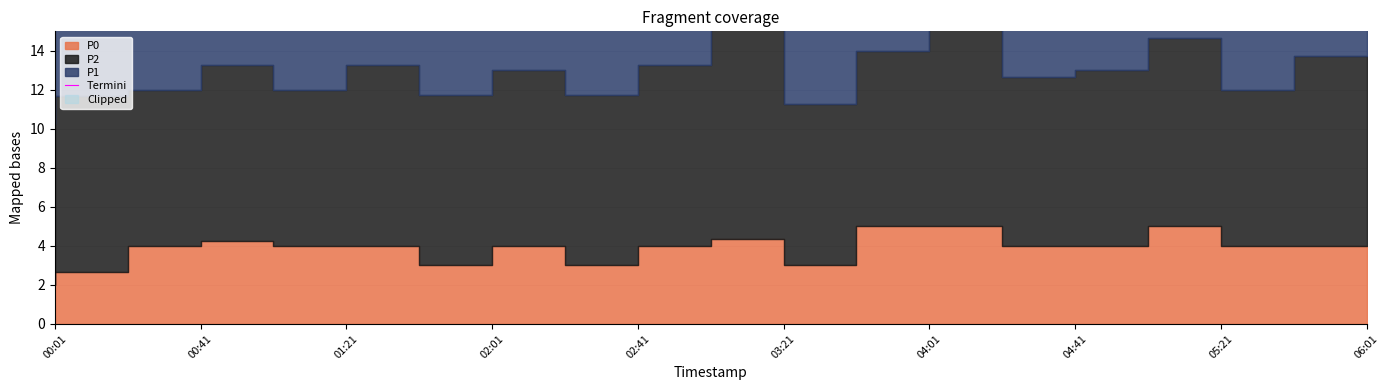

How many categories are shown in the chart?

19